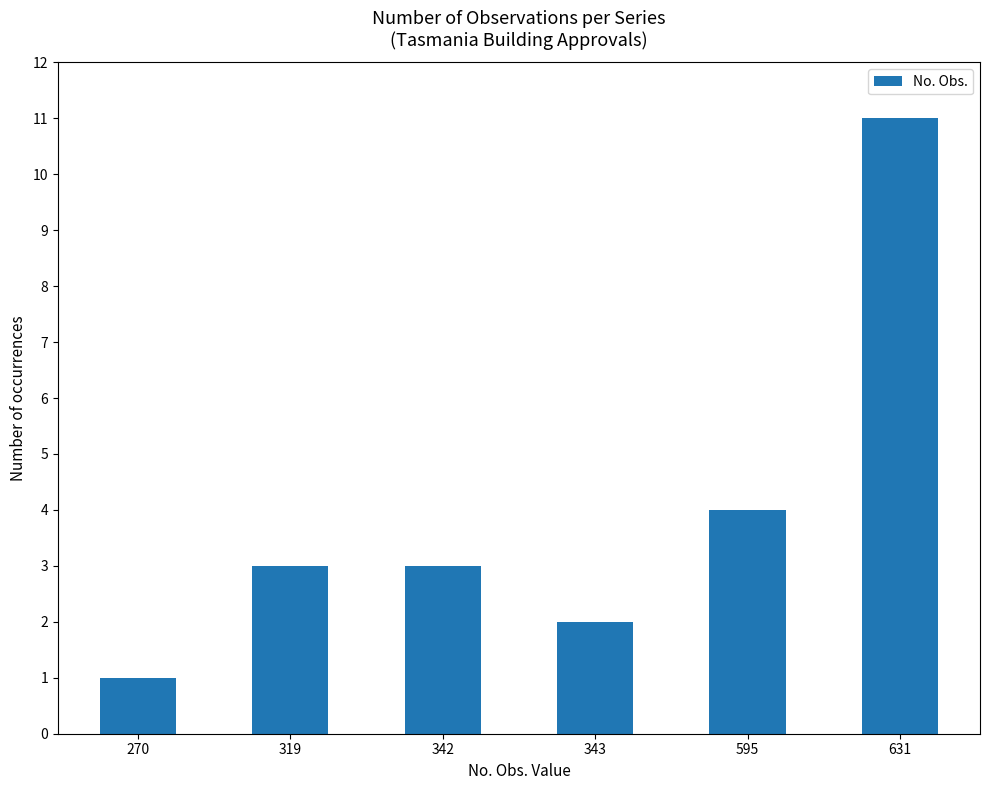

What is the value of the 5th bar from the left?

4